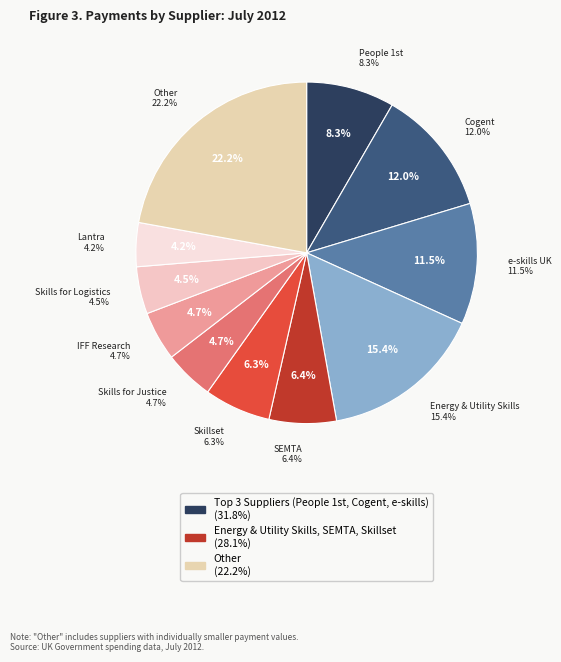

To the nearest percent, what percentage of the pie is Skills for Justice?

5%